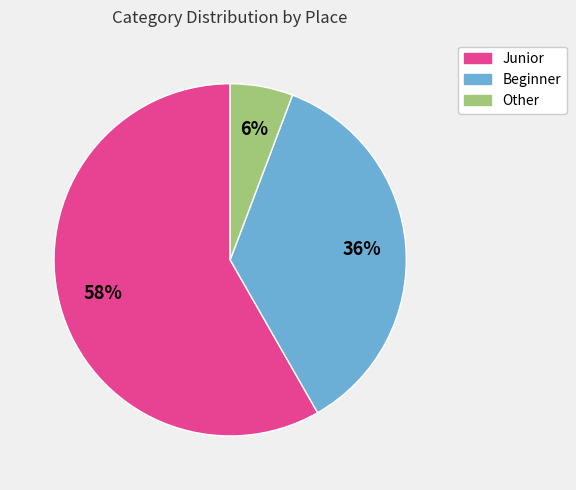

Is there a majority slice in this chart?

Yes